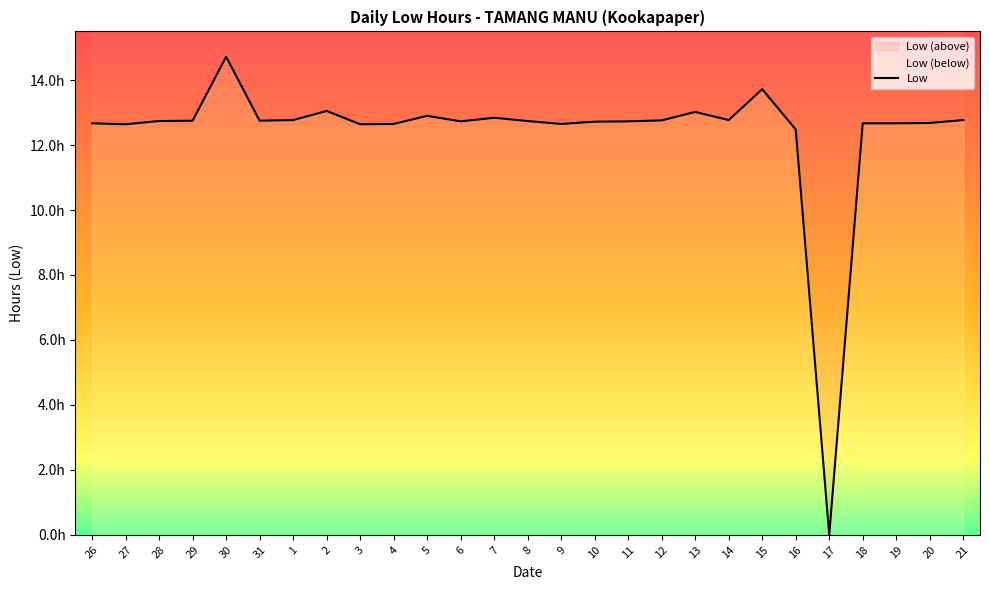

Is this an area chart (filled region under the line)?

No